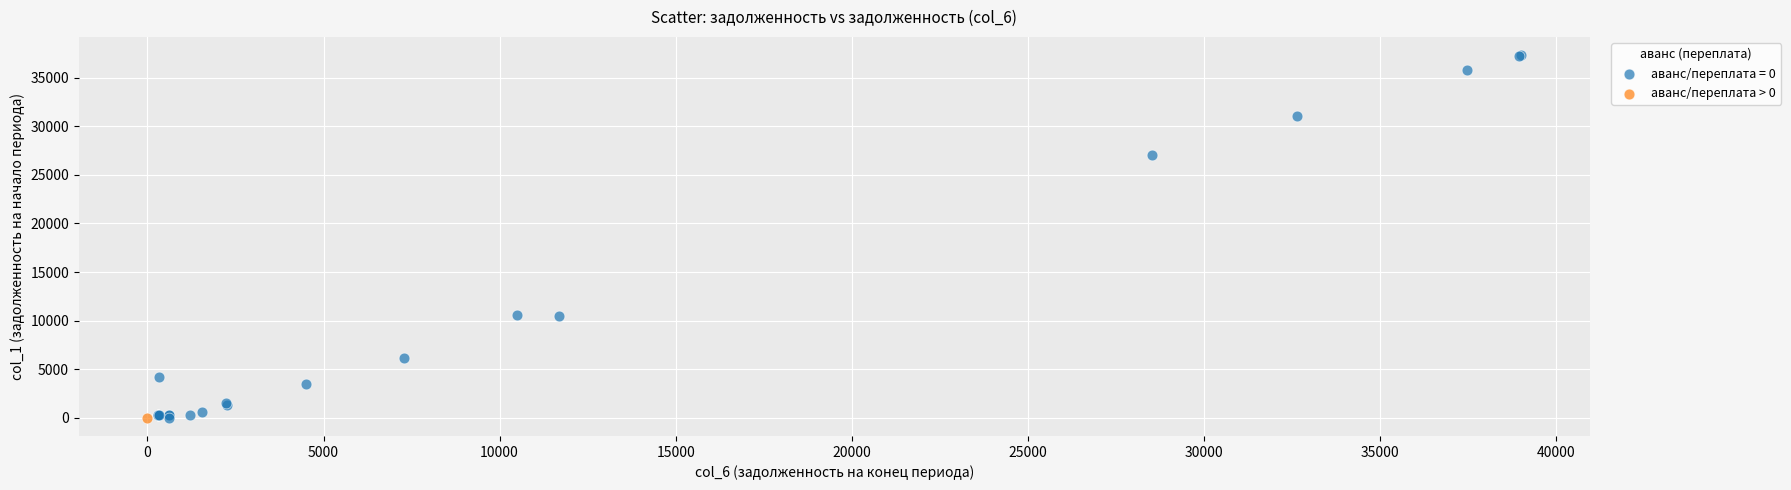

What are all the series names shown in the legend?

аванс/переплата = 0, аванс/переплата > 0